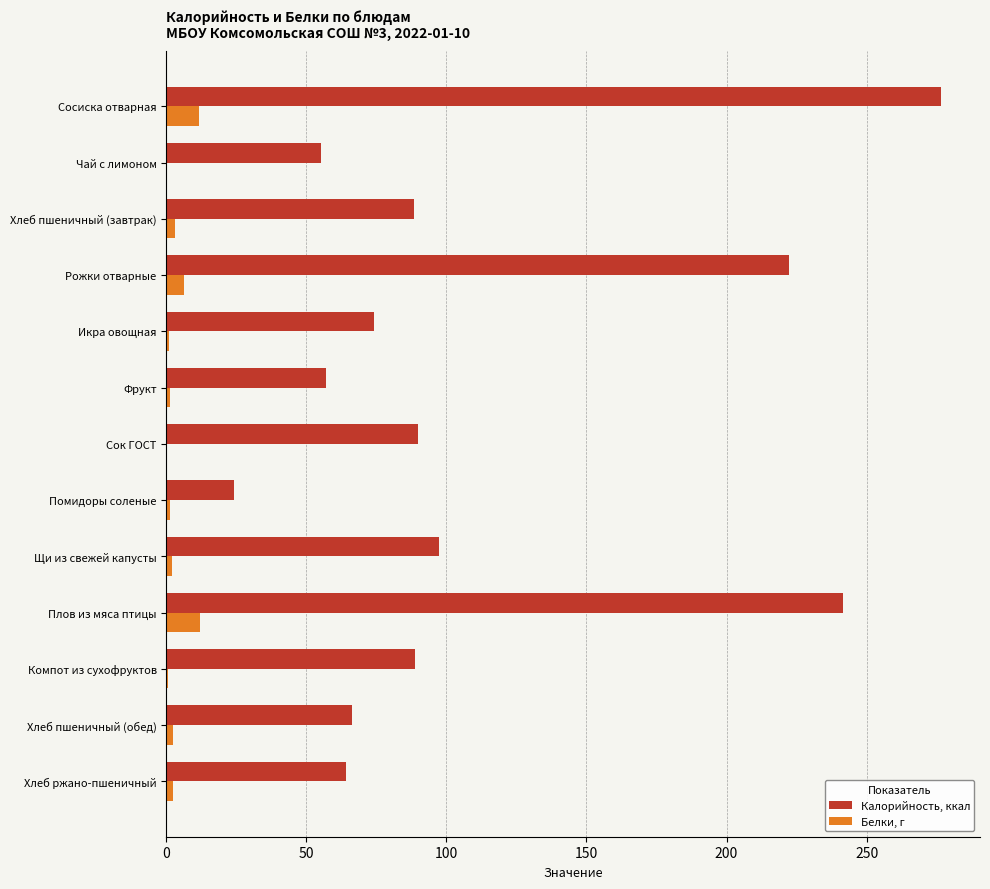

The value of Калорийность, ккал at Сосиска отварная is 486.1. True or false?

False